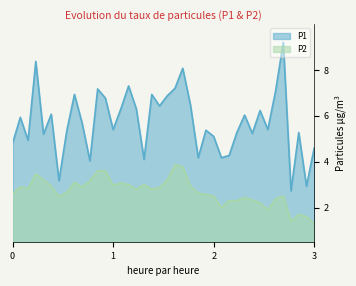

Which series has the largest total across all categories?

P1